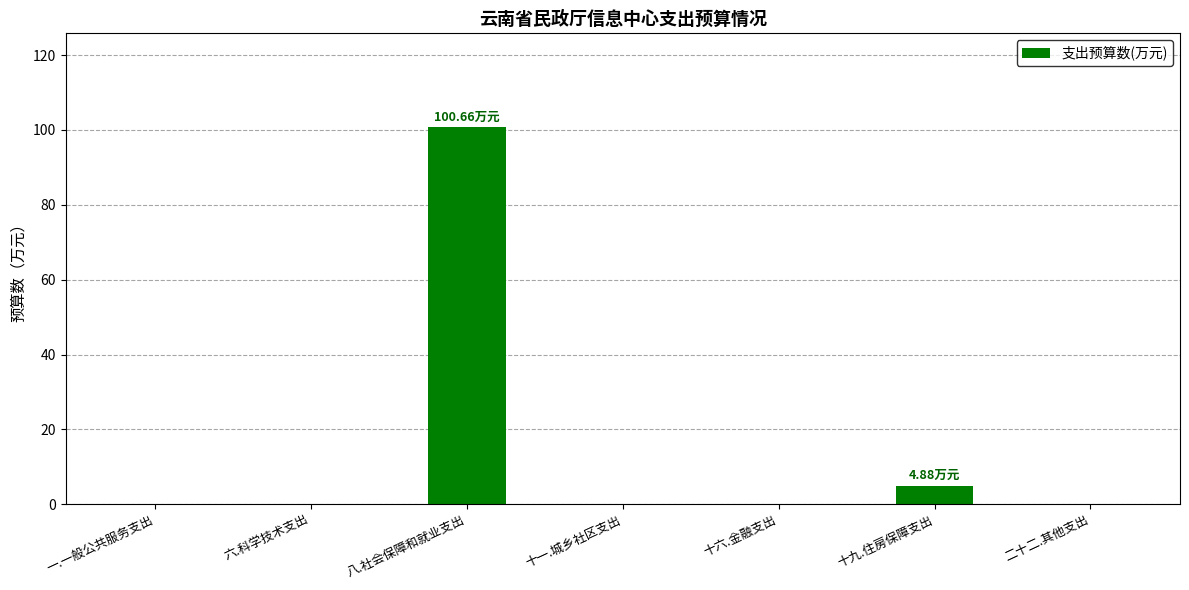

Reading left to right, what are all the values shown in this chart?

一.一般公共服务支出=0.0	六.科学技术支出=0.0	八.社会保障和就业支出=100.7	十一.城乡社区支出=0.0	十六.金融支出=0.0	十九.住房保障支出=4.9	二十二.其他支出=0.0